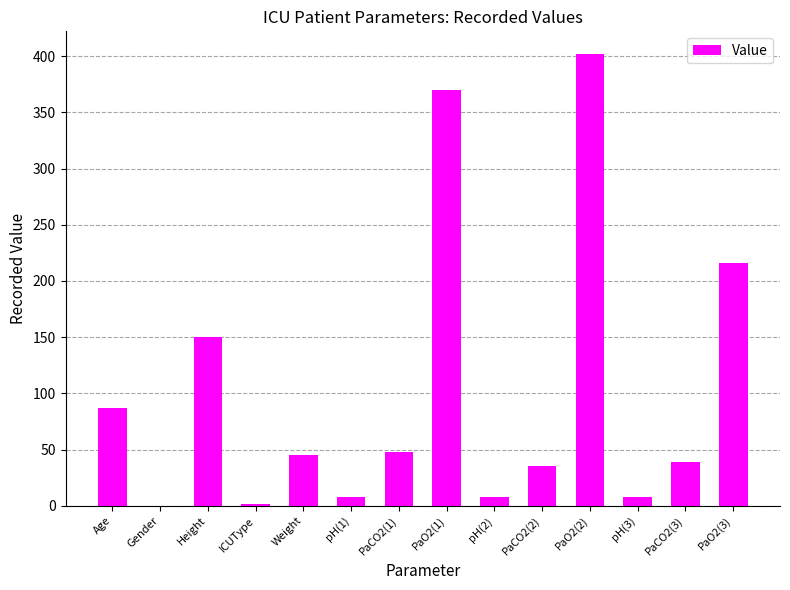

How many values are above zero?

13